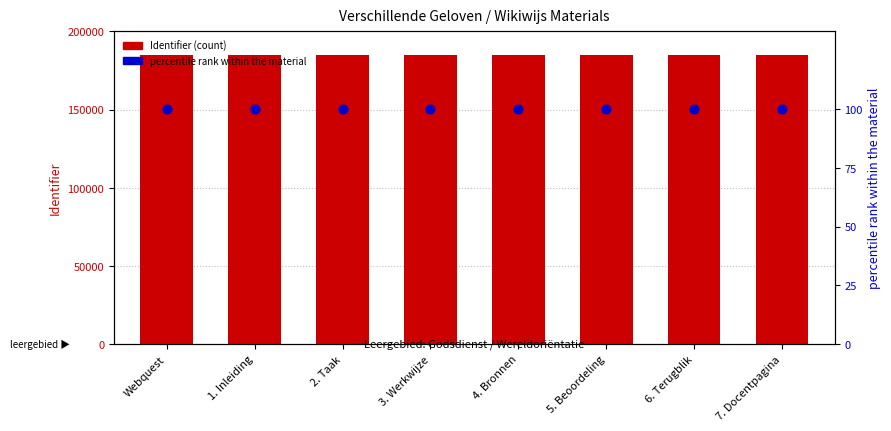

Which series has the widest spread of Y values?

Identifier (count)